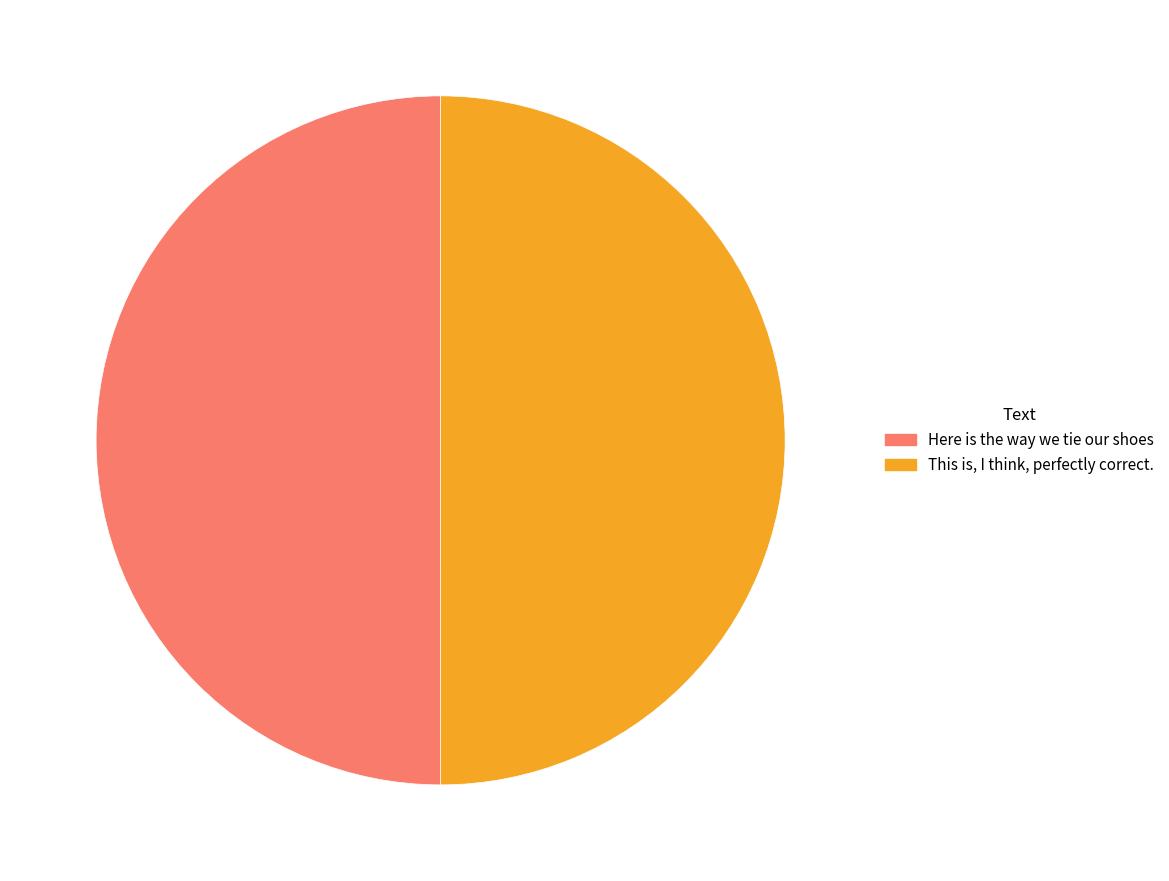

Is it true that This is, I think, perfectly correct. is 37% of the pie?

False